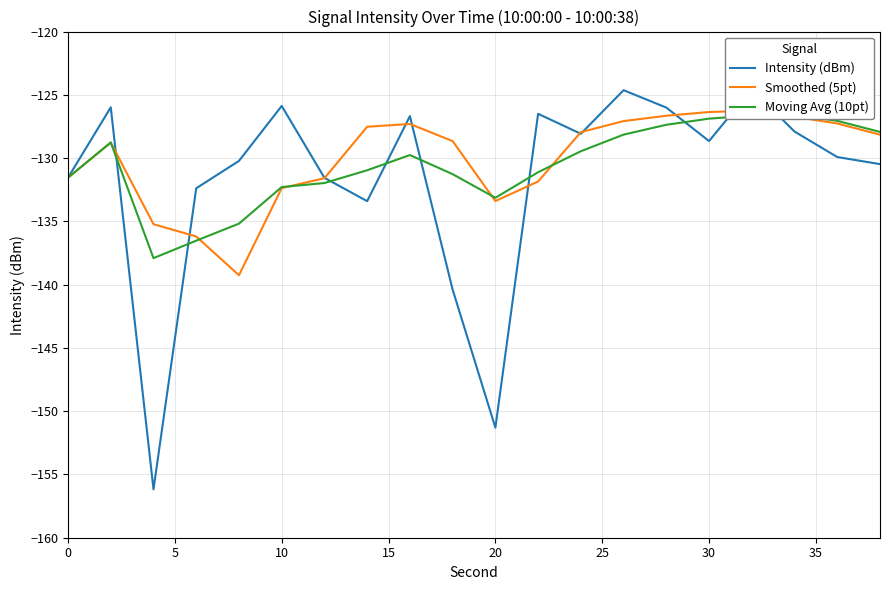

The Moving Avg (10pt) series shows -74.4 at 18. True or false?

False